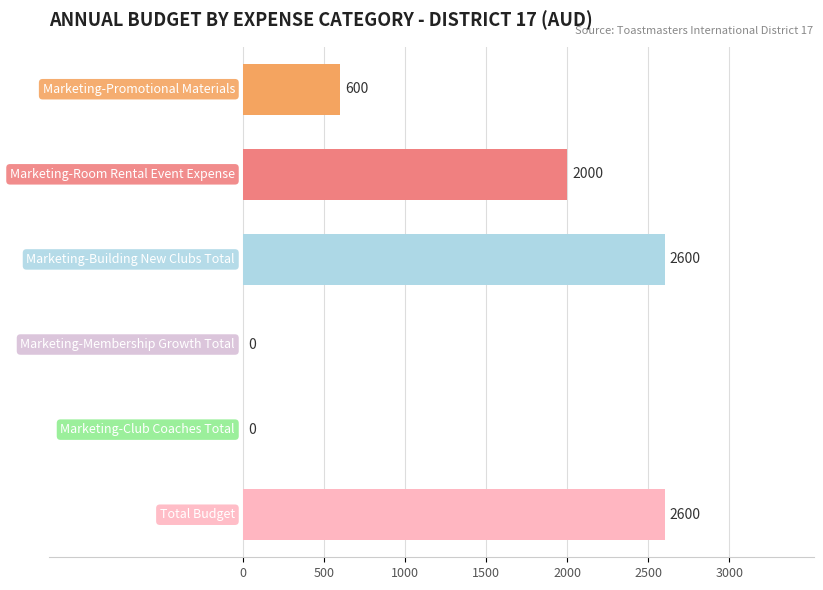

What is the greatest value displayed?

2600